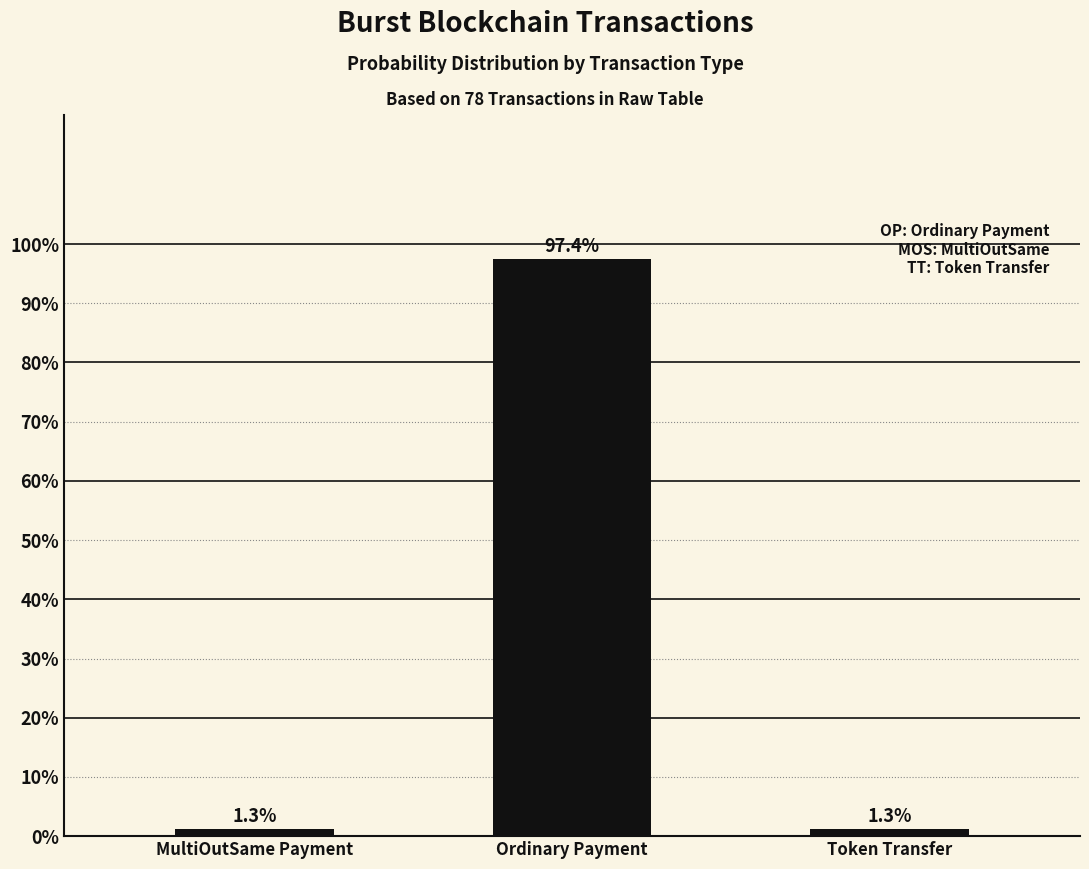

What value does the data have at Token Transfer?

1.3